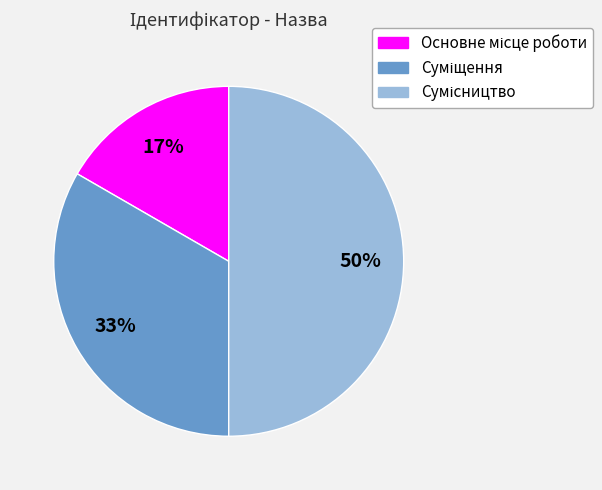

To the nearest percent, what is the difference between the largest and smallest slice percentages?

33%